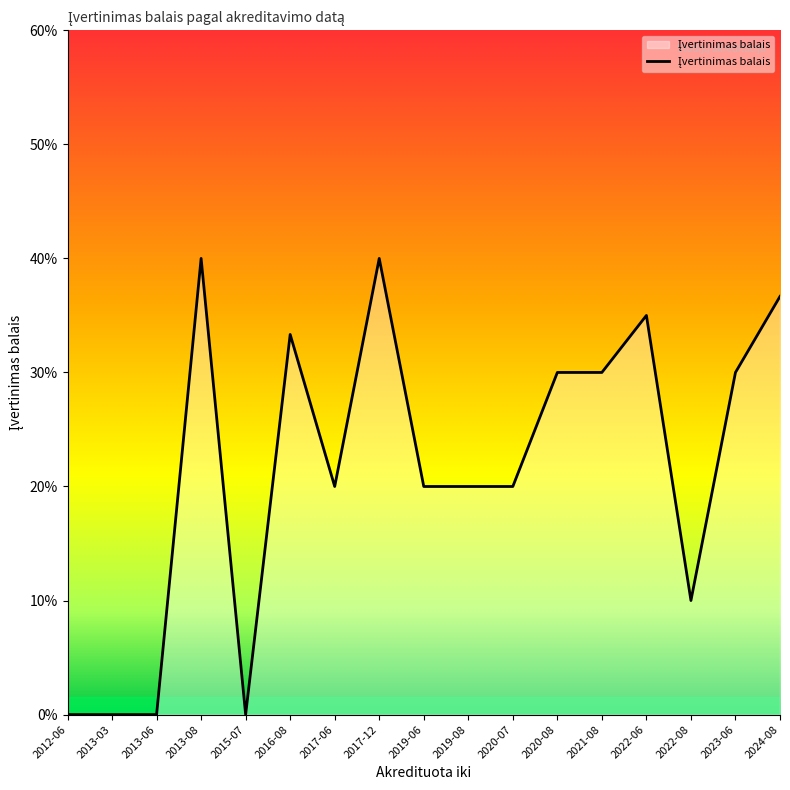

Does the chart have visible grid lines?

No